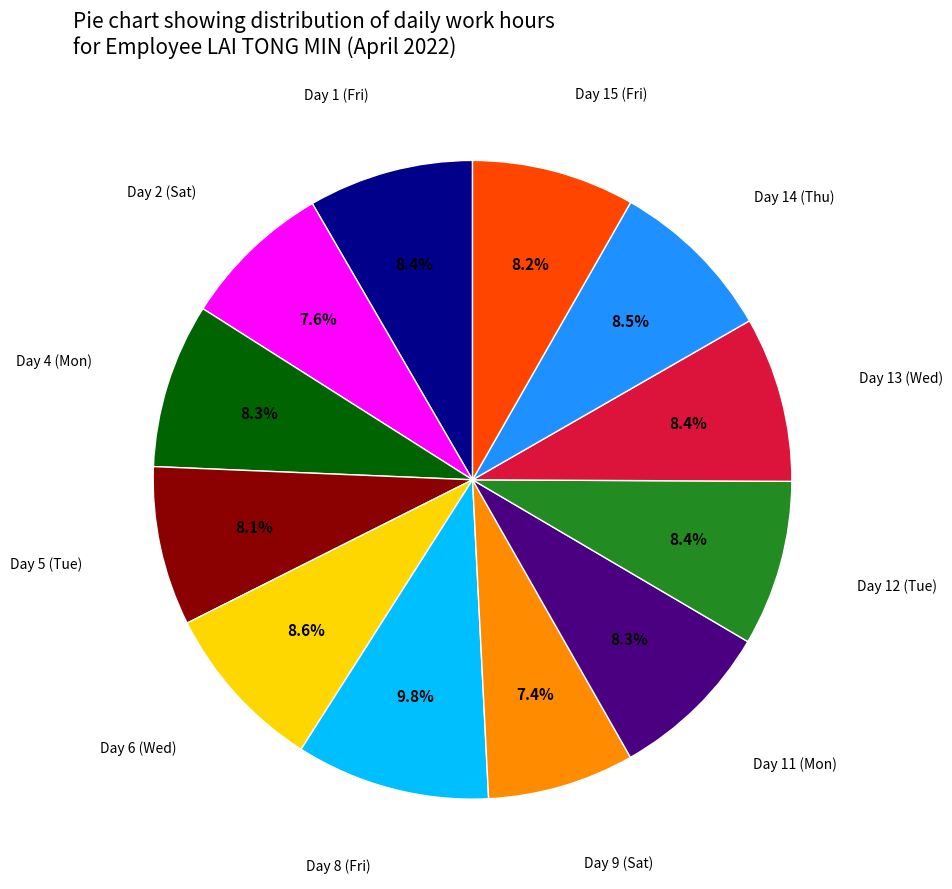

Does any single category account for the majority?

No